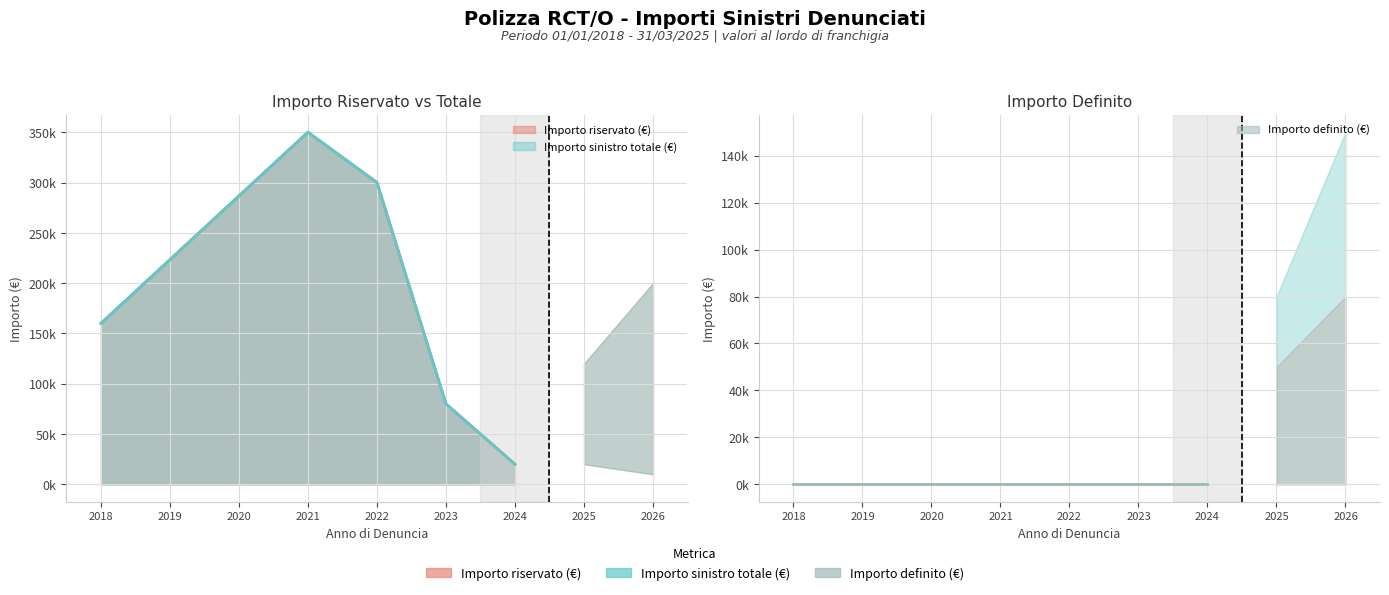

True or false: Importo definito (€) and Importo riservato (€) intersect in this chart.

False